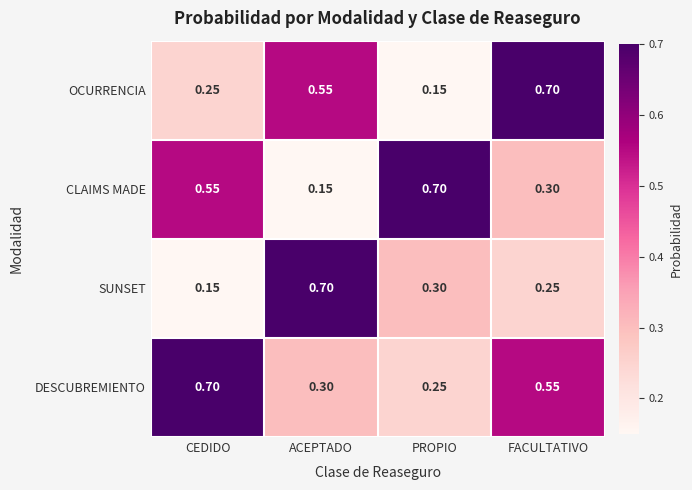

Between ACEPTADO and PROPIO, which series saw the biggest shift?

CLAIMS MADE